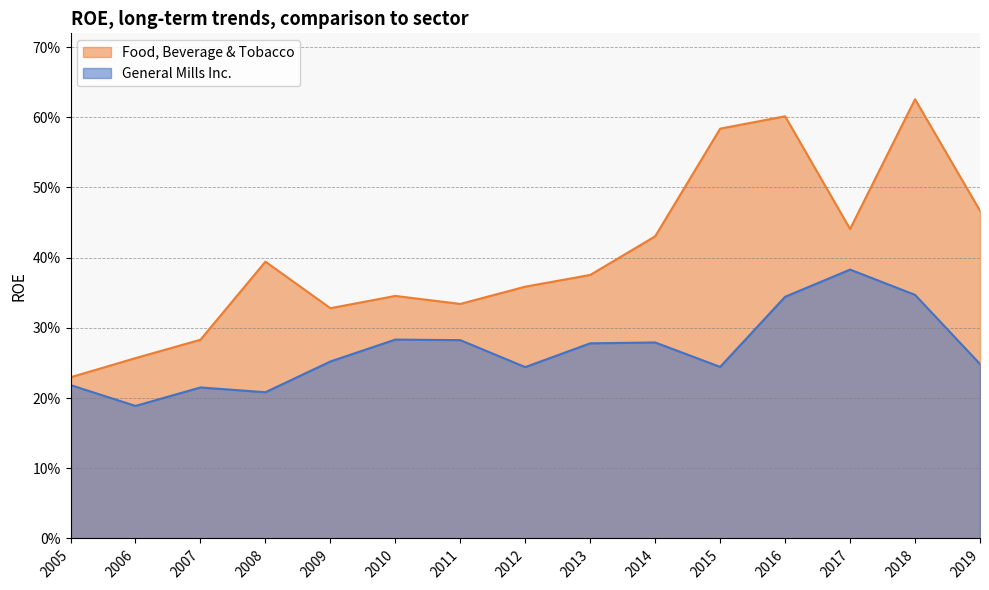

True or false: General Mills Inc. has a value of 0.6 at 2016-05-29.

False